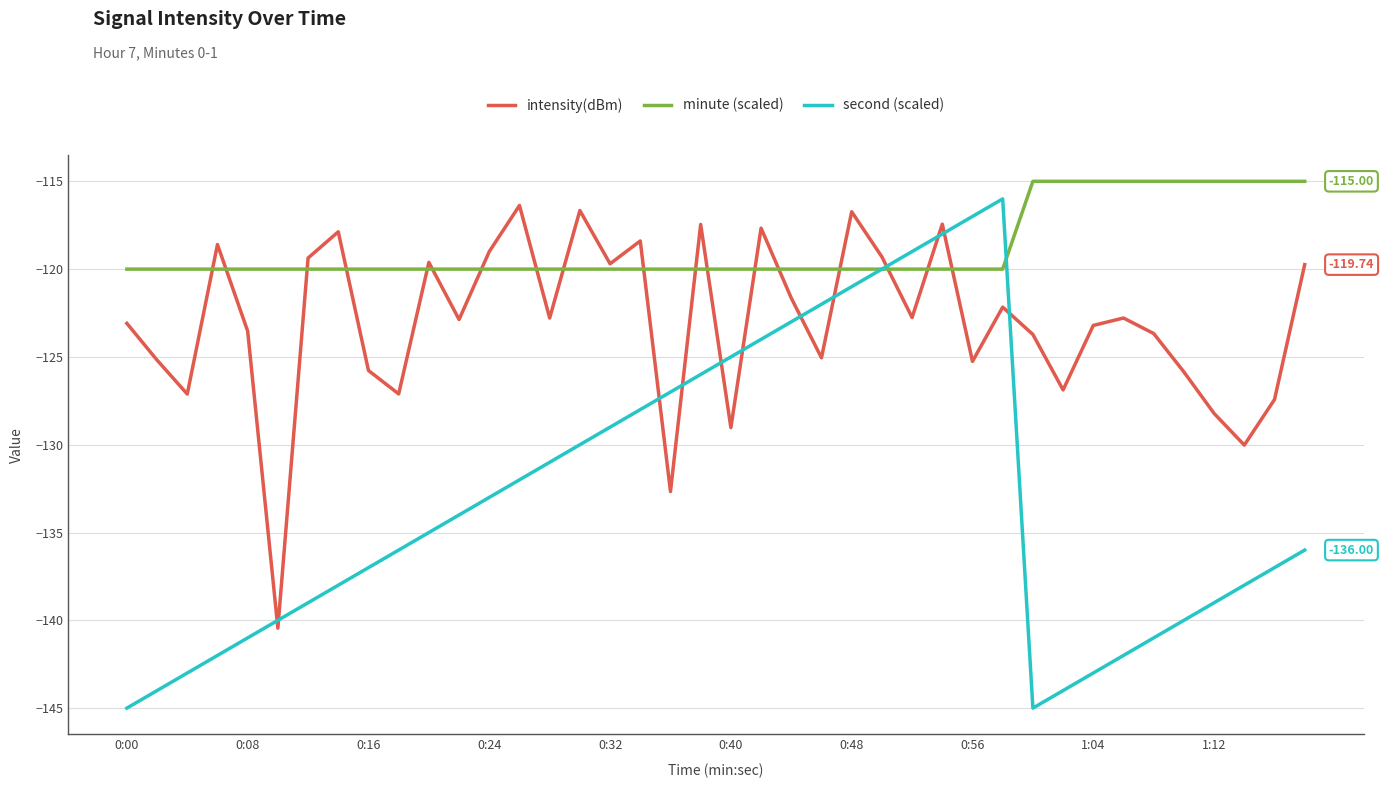

Which series has the largest range (max minus min)?

second (scaled)